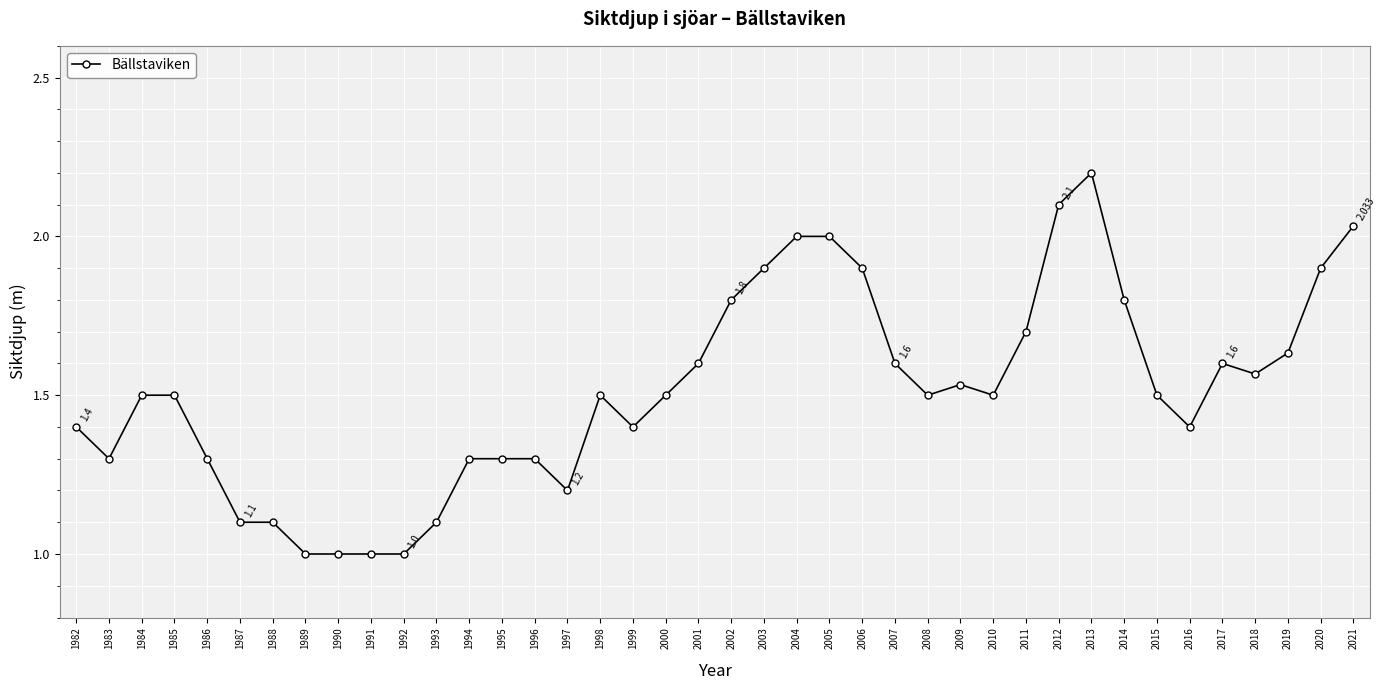

True or false: there are more than 0 points higher than both neighbors.

True